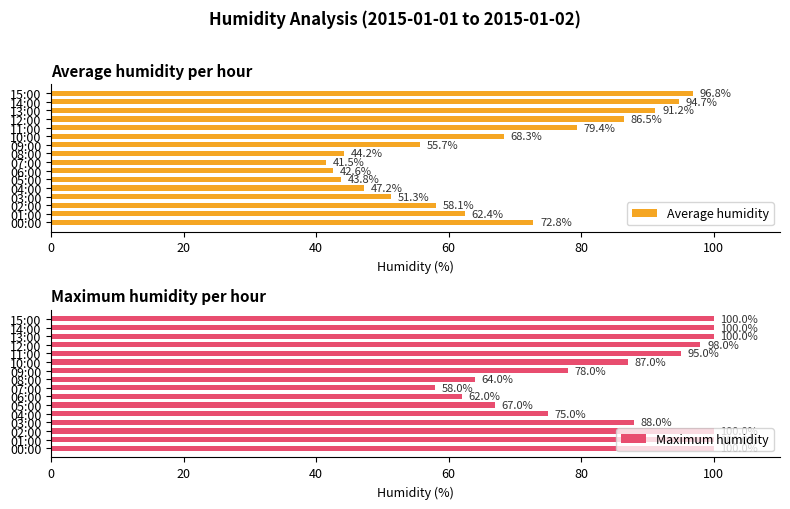

How many bars are there in total?

32